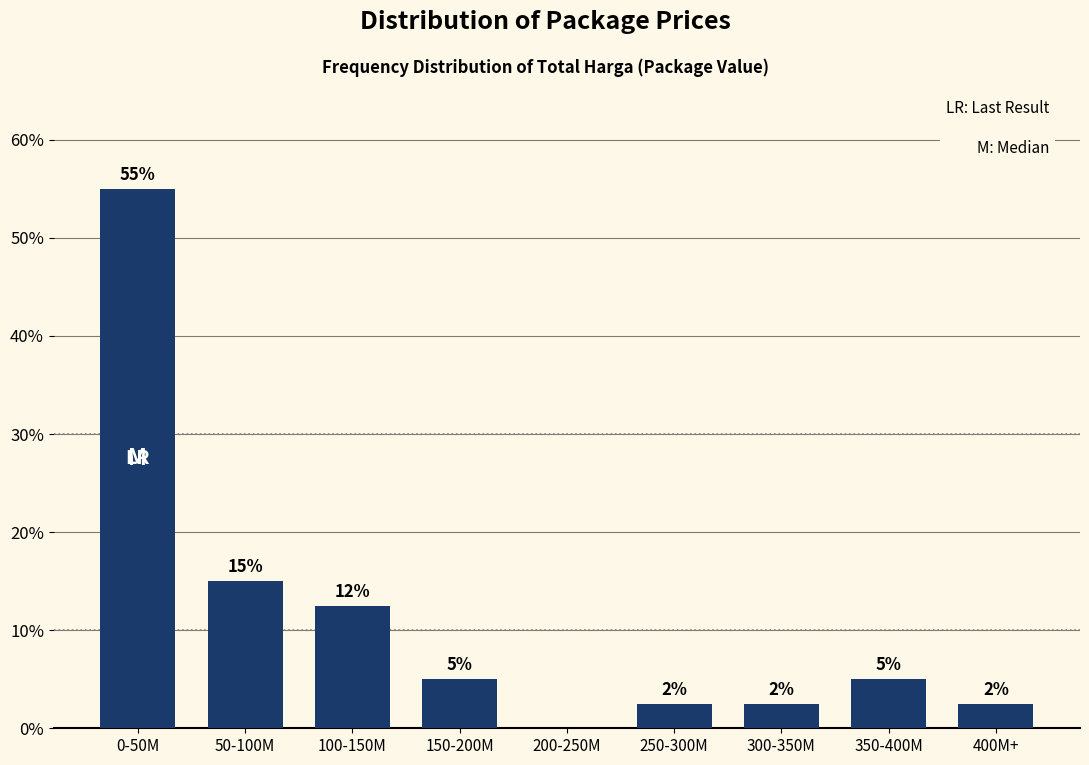

At which category does the chart reach its peak across all series?

0-50M